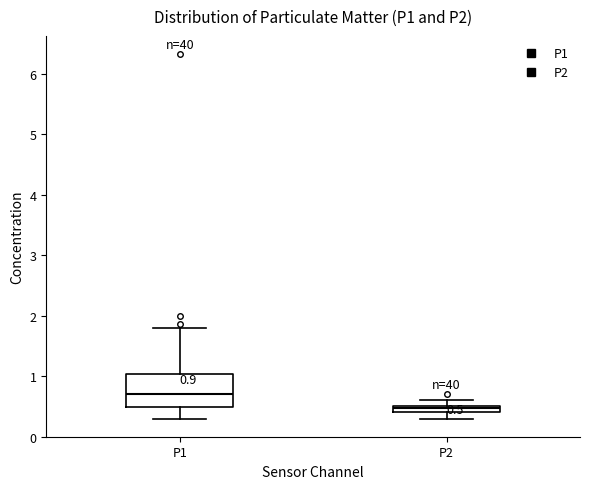

Which box's median line is the lowest?

P2